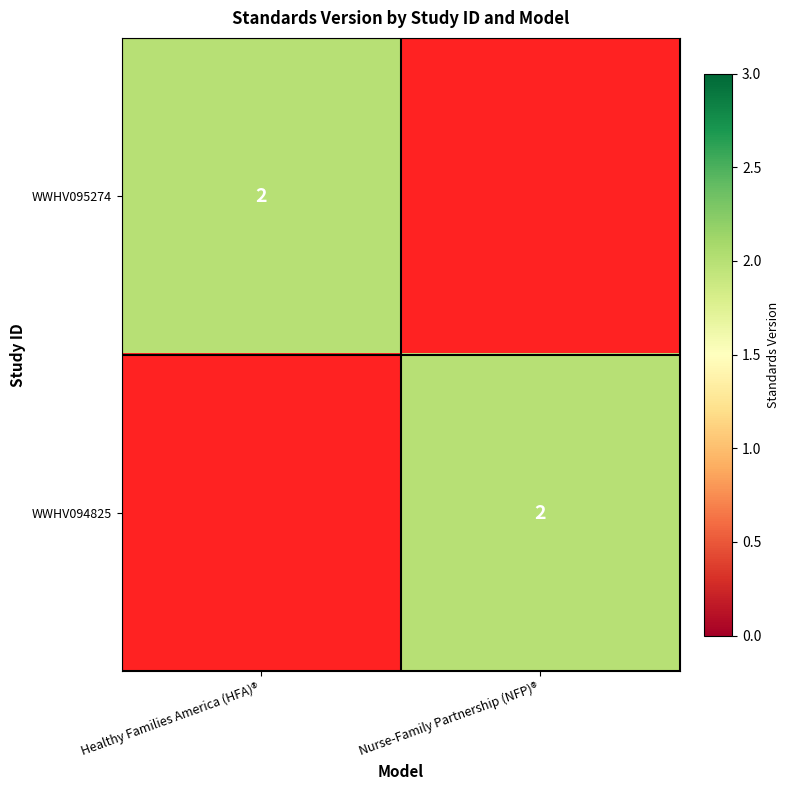

The WWHV094825 series shows 2 at Nurse-Family Partnership (NFP)®. True or false?

True